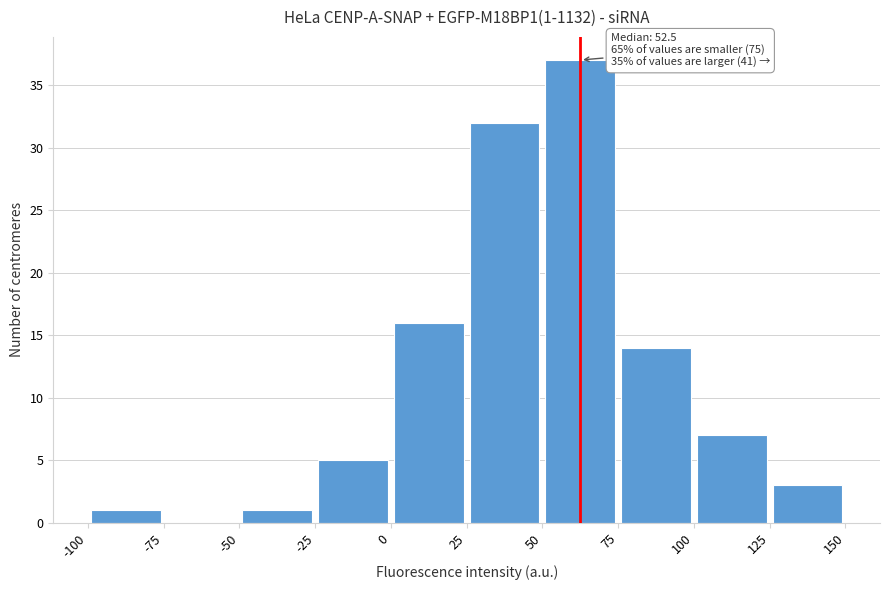

Which range on the x-axis has the tallest bar?

50 to 75